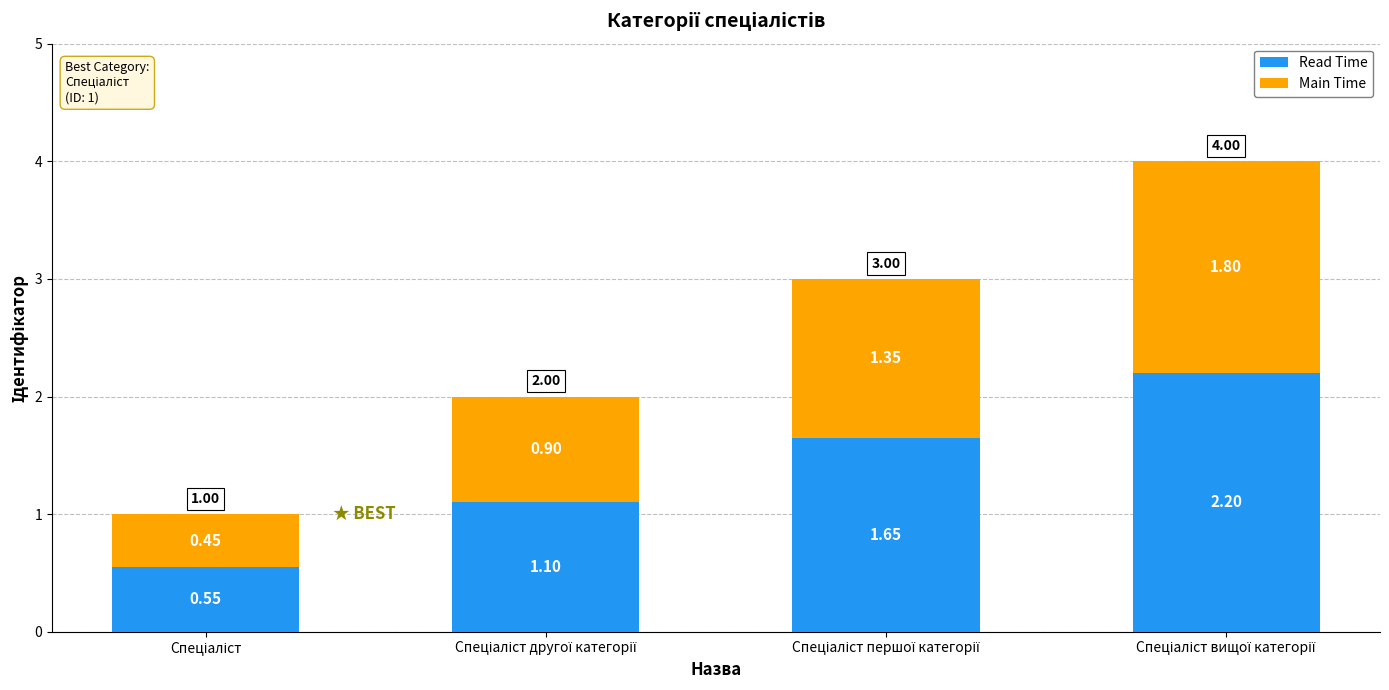

What is the sum of all Read Time values?

5.5